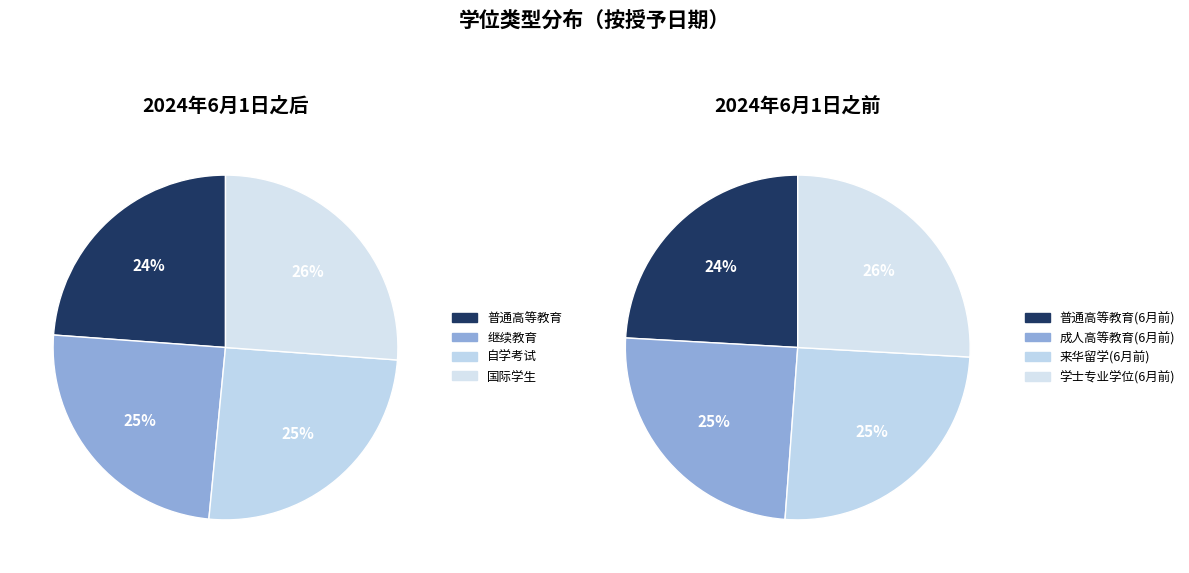

To the nearest percent, what percentage of the pie is 3?

26%